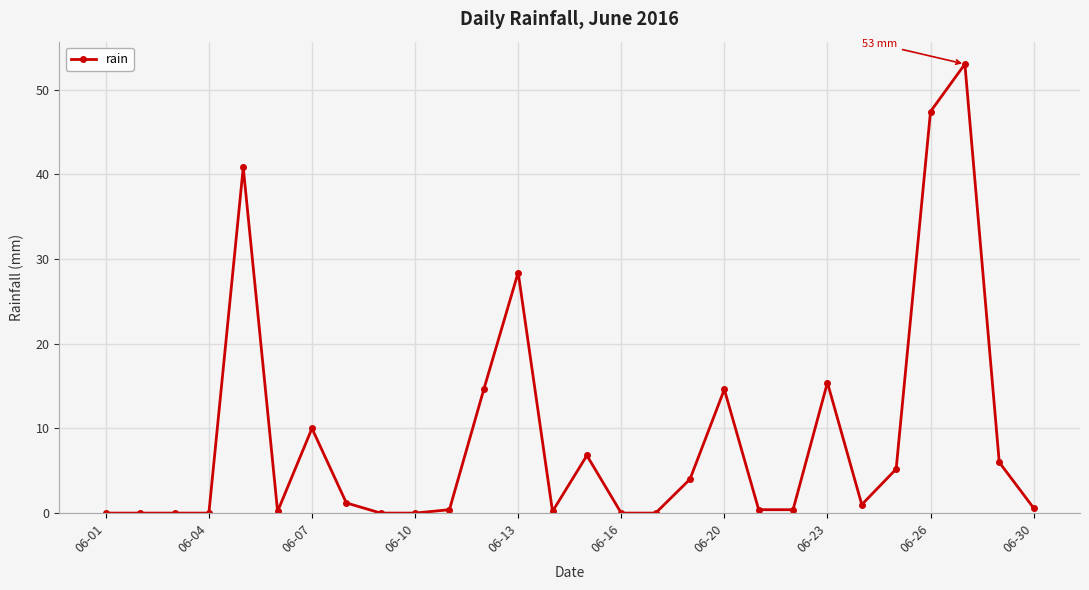

What is the value of the 22nd point from the left?

15.4